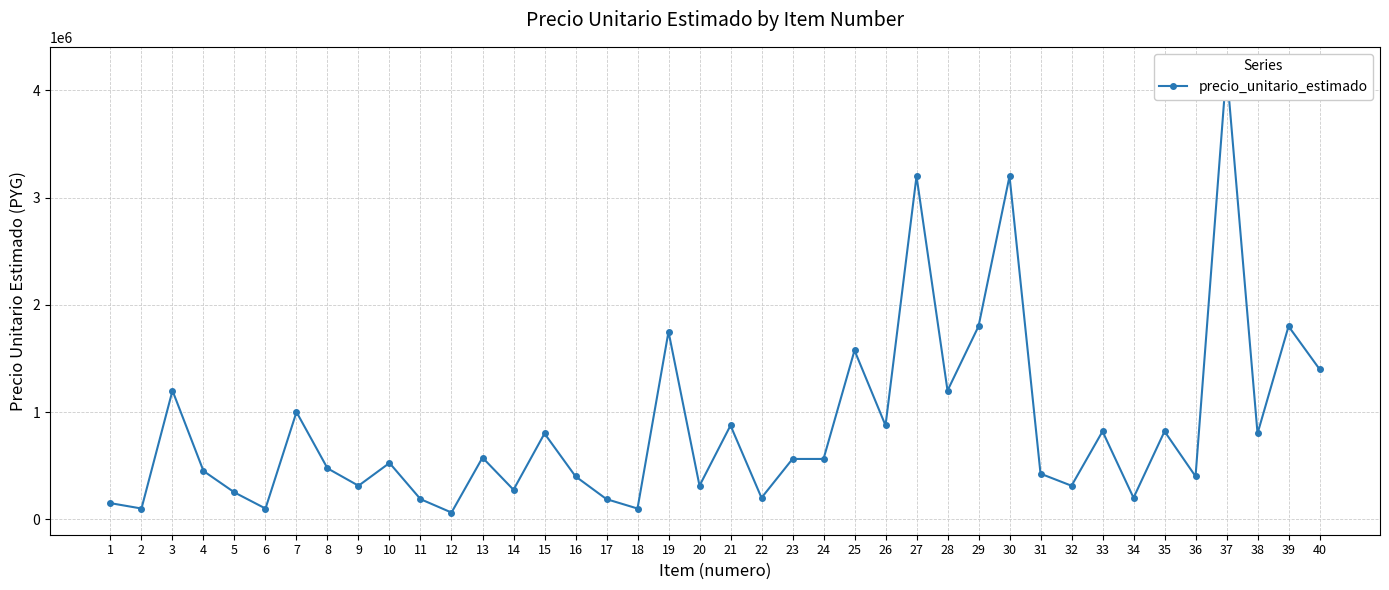

What is the approximate value at 21, to the nearest 100?

875000